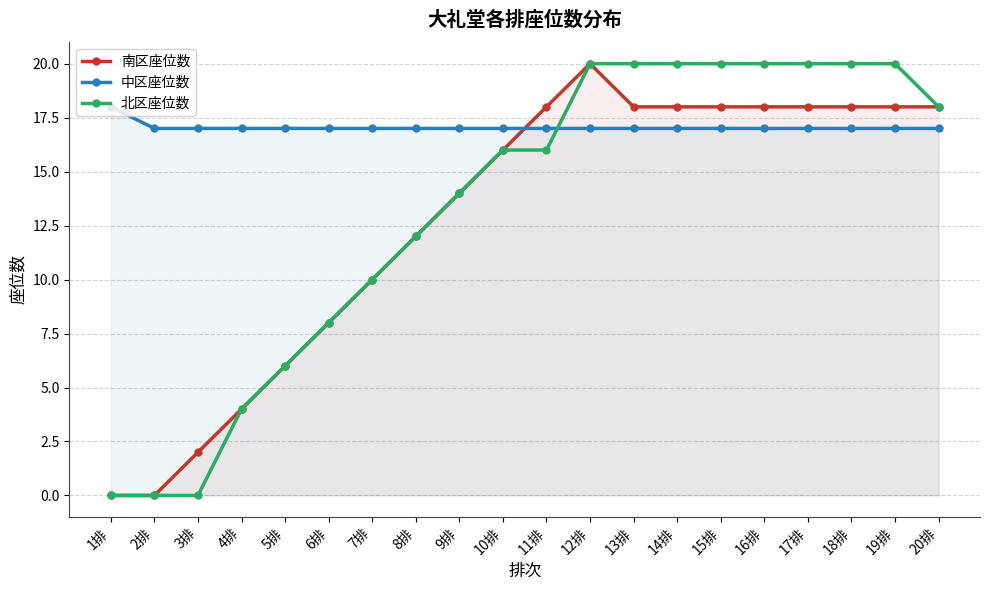

What is the label of the 5th point from the right?

16排